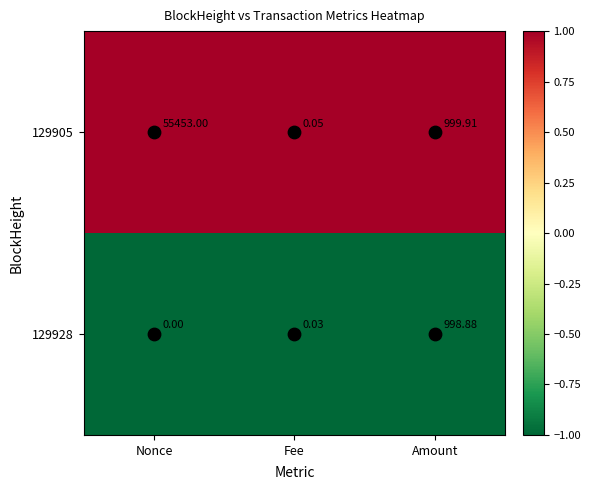

Rank the series by their average value, from lowest to highest.

129928, 129905